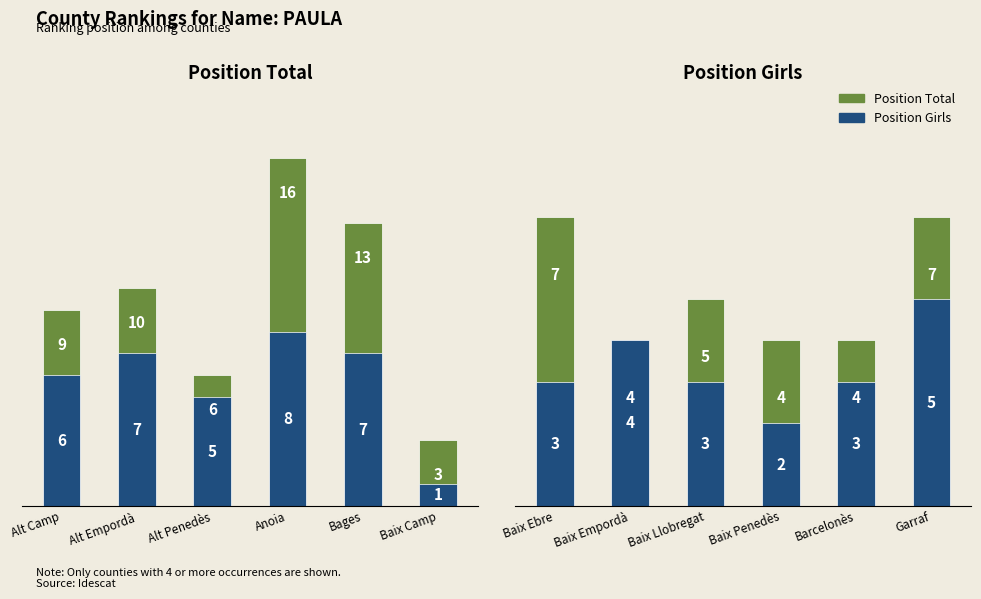

What position from the left is Barcelonès?

5